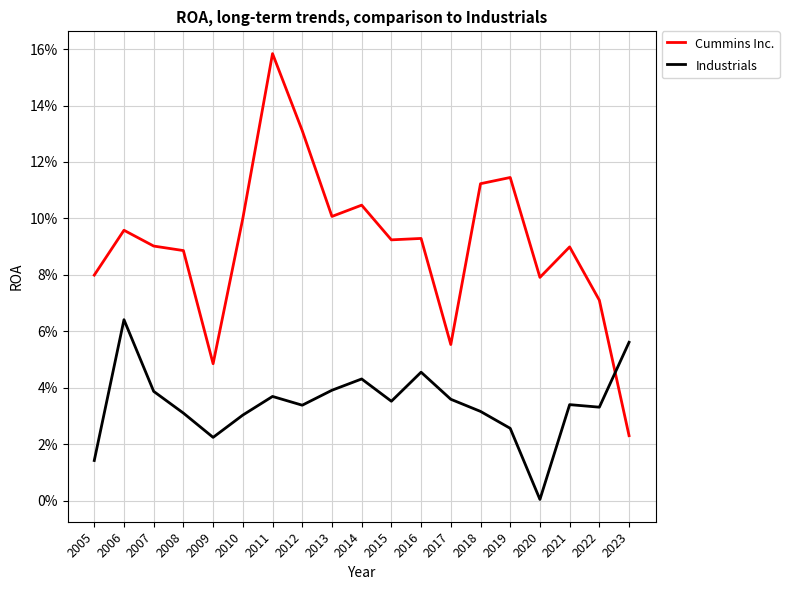

At 2012, list the series in order from largest to smallest.

Cummins Inc., Industrials